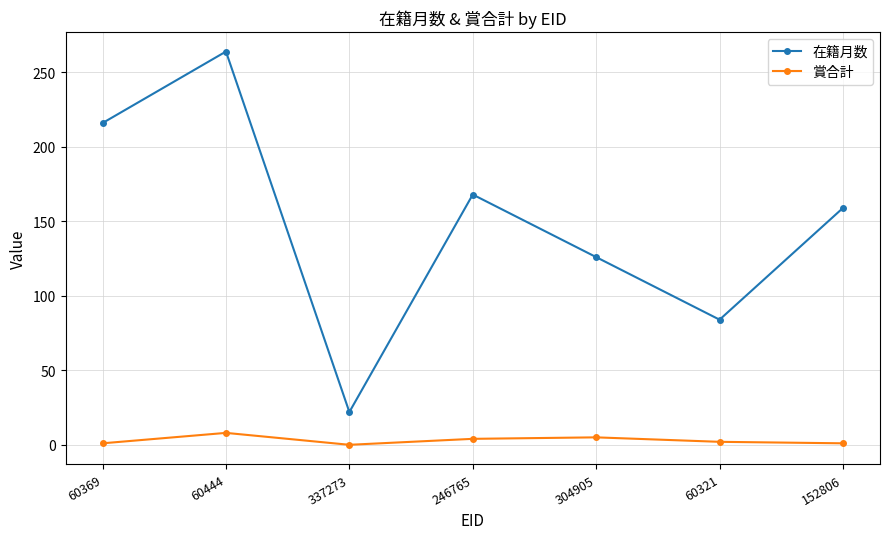

How many lines are shown in the chart?

2